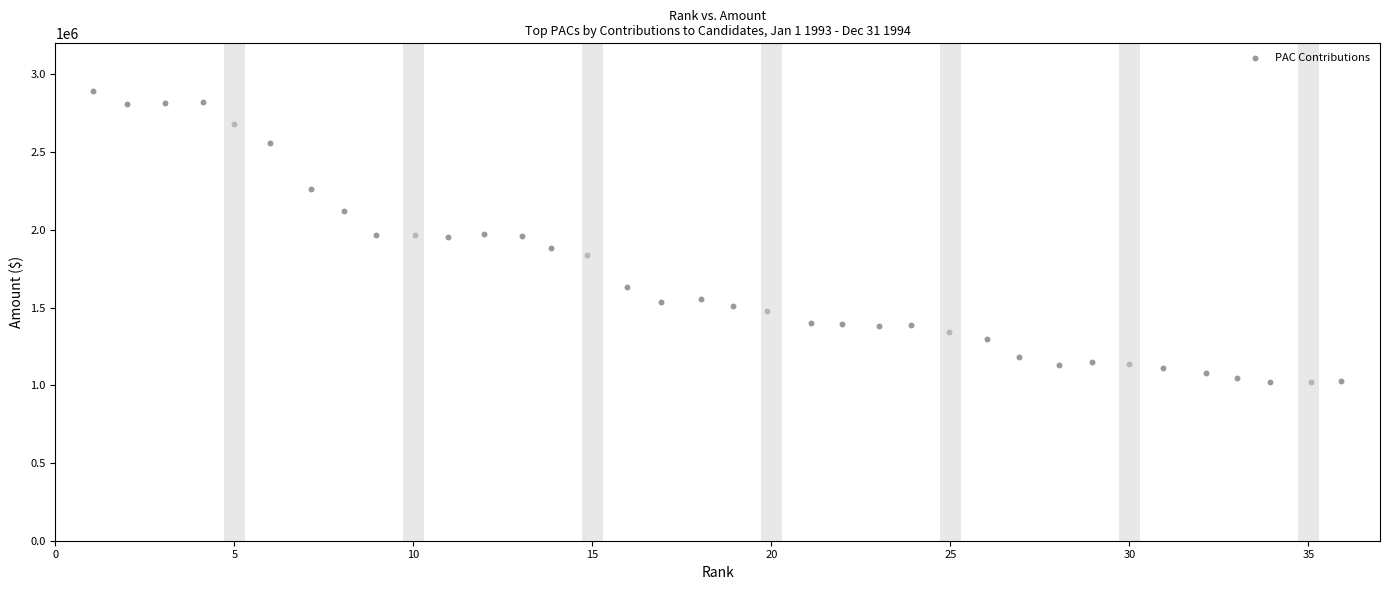

What is the range of Y values (max minus min)?

1874884.8